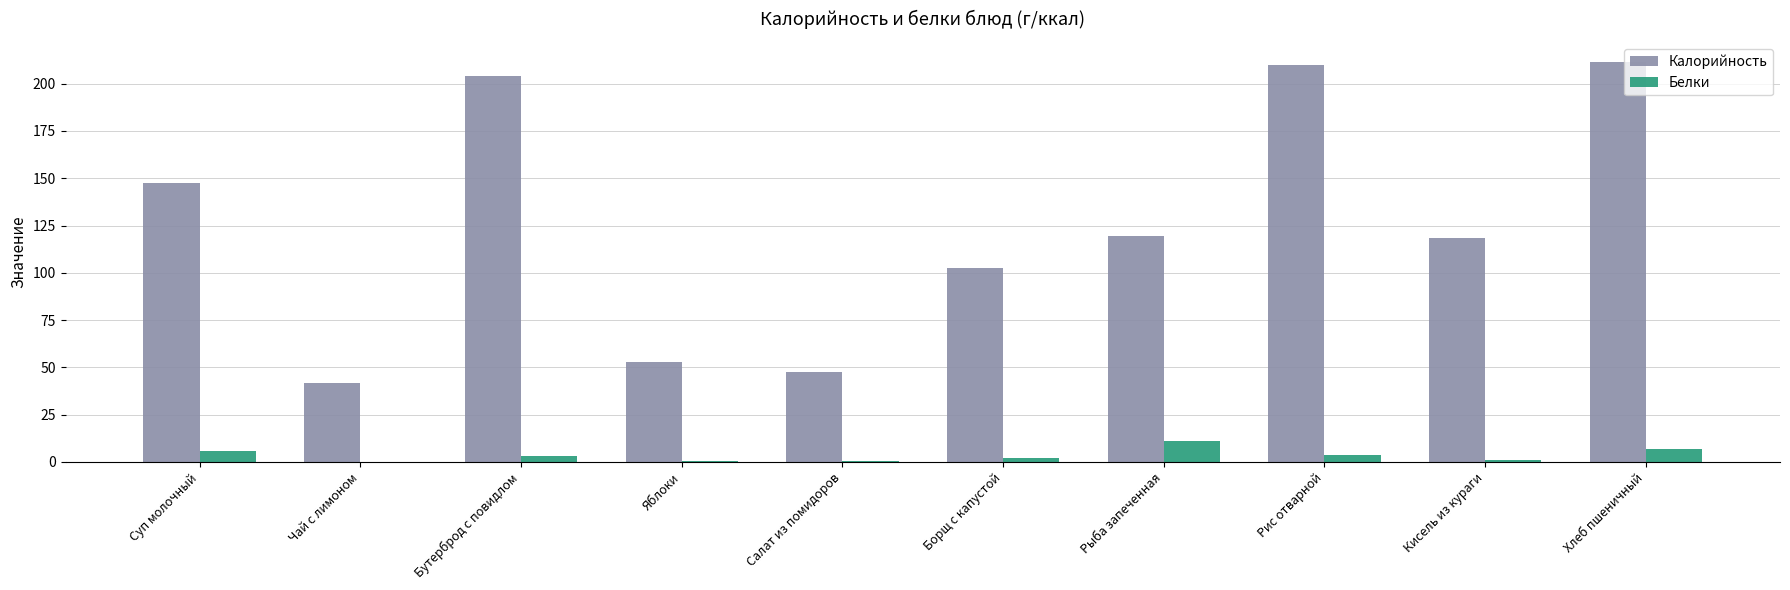

Which series has the largest total across all categories?

Калорийность